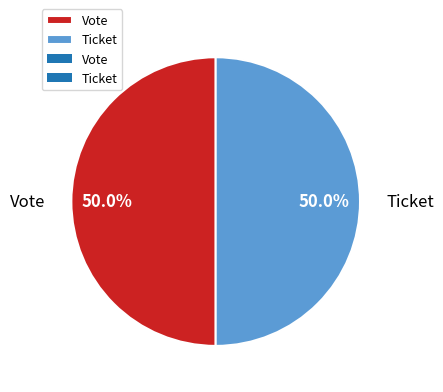

What percentage is the Vote slice, to the nearest percent?

50%